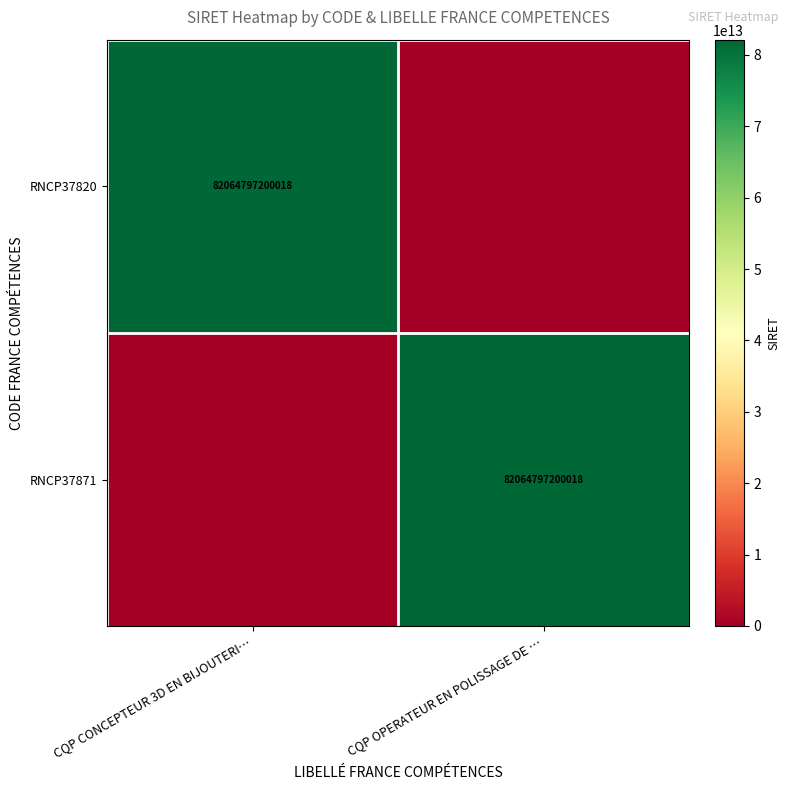

At how many categories does at least one series exceed 46924329750410?

2